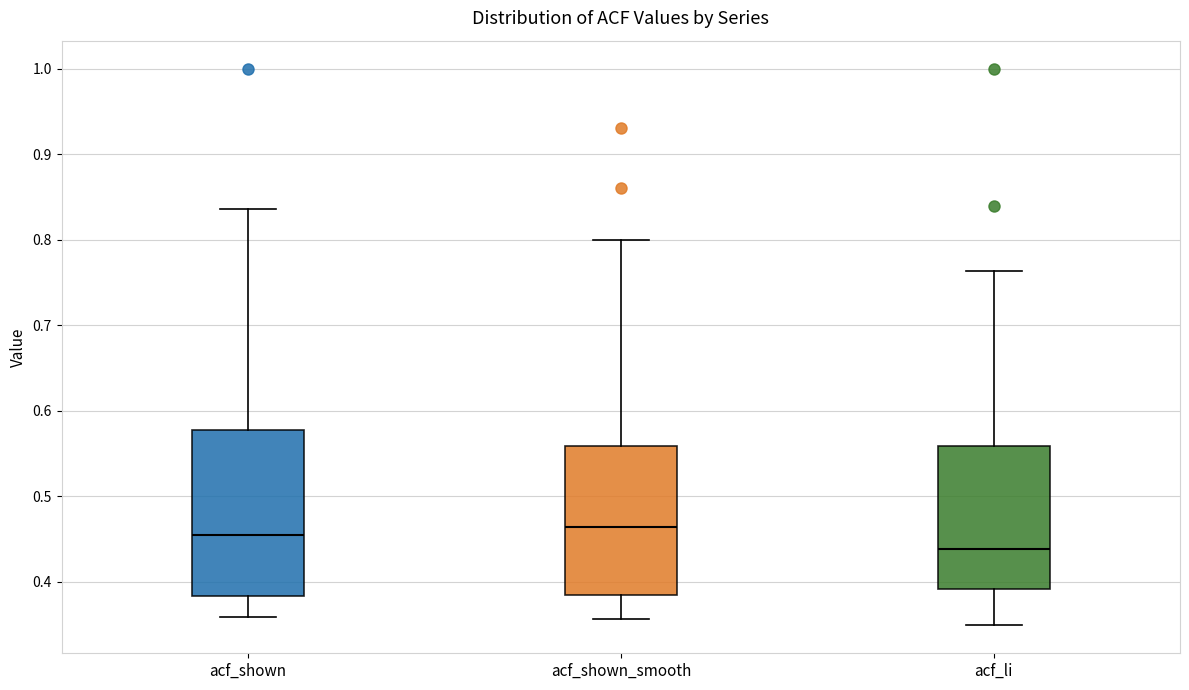

Reading left to right, transcribe this box plot: for each box, give where its median line is, the range the box spans, and where its two whiskers end, as read against the y-axis. The values are not printed on the chart, so give them approximately, as read against the axis.

acf_shown: median 0.45, box 0.38 to 0.58, whiskers 0.36 to 0.84
acf_shown_smooth: median 0.46, box 0.38 to 0.56, whiskers 0.36 to 0.80
acf_li: median 0.44, box 0.39 to 0.56, whiskers 0.35 to 0.76